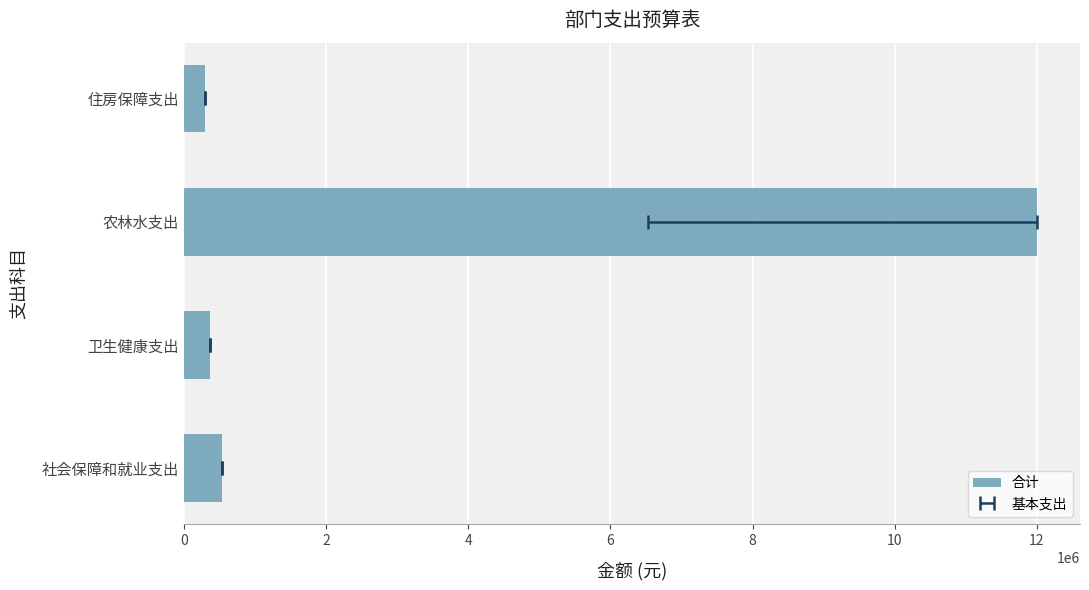

Reading right to left, what are all the values shown in this chart?

298450.1	12008207.9	372131.9	533872.4